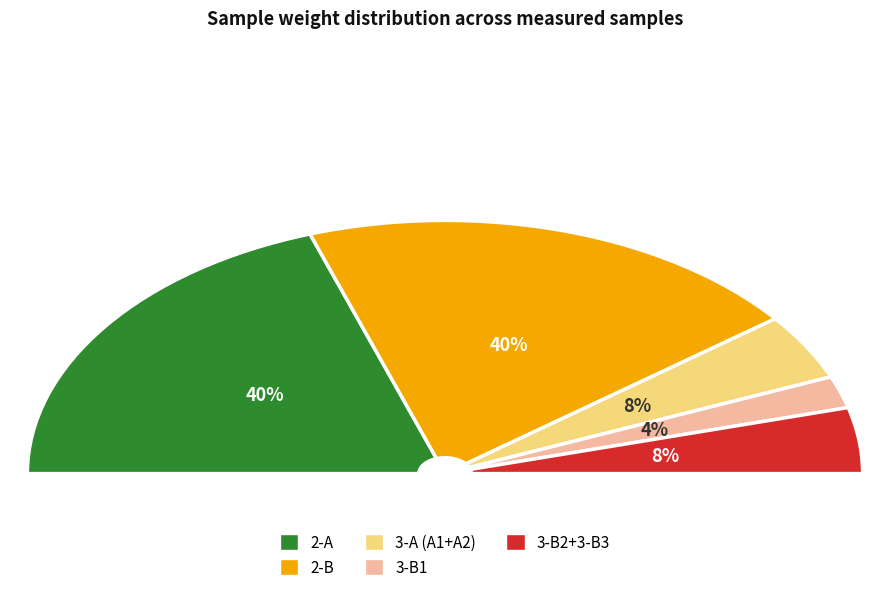

Is 3-A1 the majority of the pie?

No